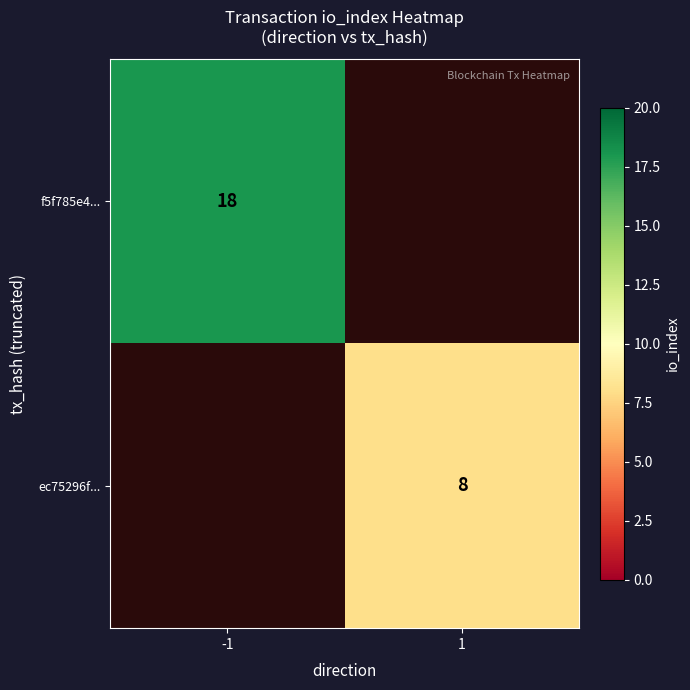

Is it true that ec75296f... equals 11 at 1?

False